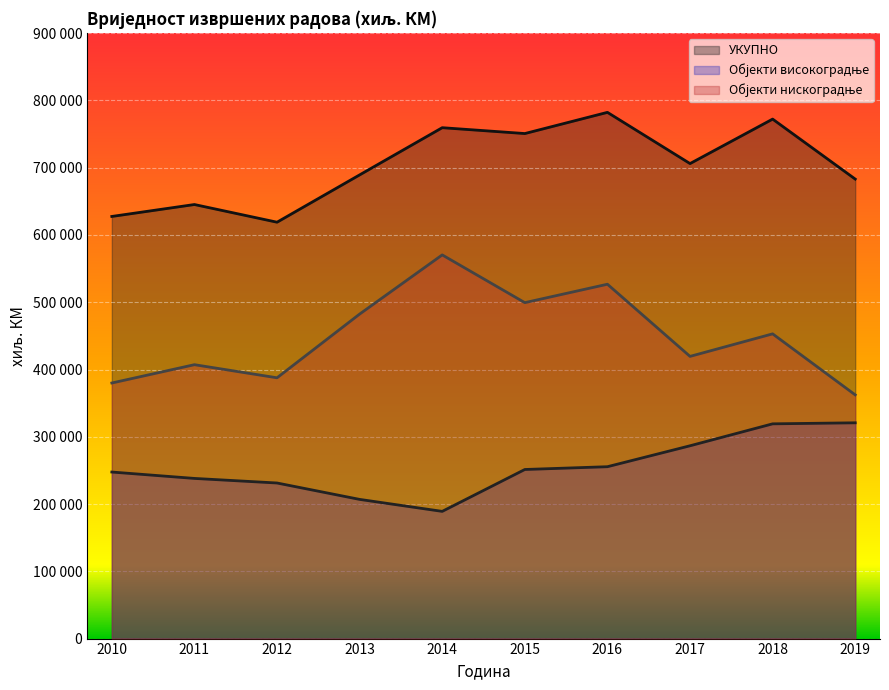

Reading left to right, extract all data points from this chart.

УКУПНО: 2010=627528	2011=645254	2012=618977	2013=689308	2014=759472	2015=750764	2016=782276	2017=706130	2018=772239	2019=683079
Објекти високоградње: 2010=247583	2011=238093	2012=231289	2013=206917	2014=189112	2015=251367	2016=255505	2017=286620	2018=319236	2019=320776
Објекти нискоградње: 2010=379945	2011=407161	2012=387688	2013=482391	2014=570360	2015=499397	2016=526771	2017=419510	2018=453003	2019=362303